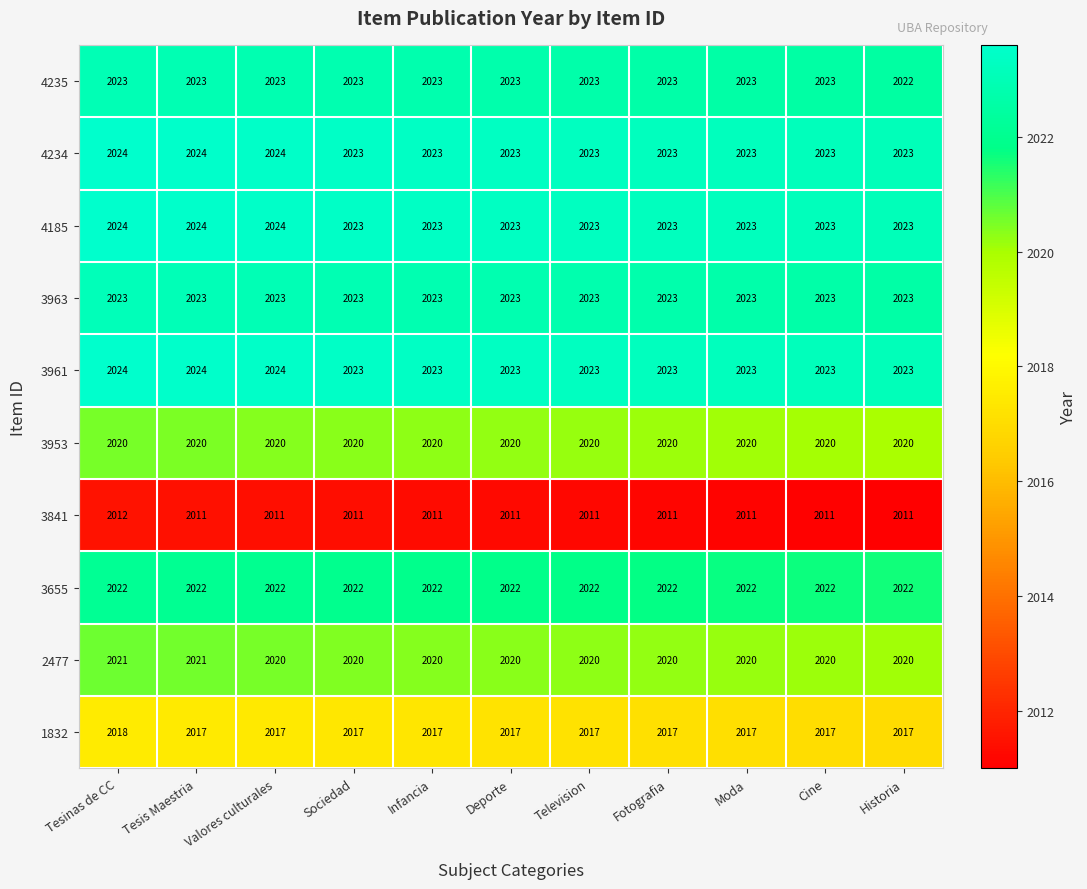

The value of 3953 at Valores culturales is 475. True or false?

False